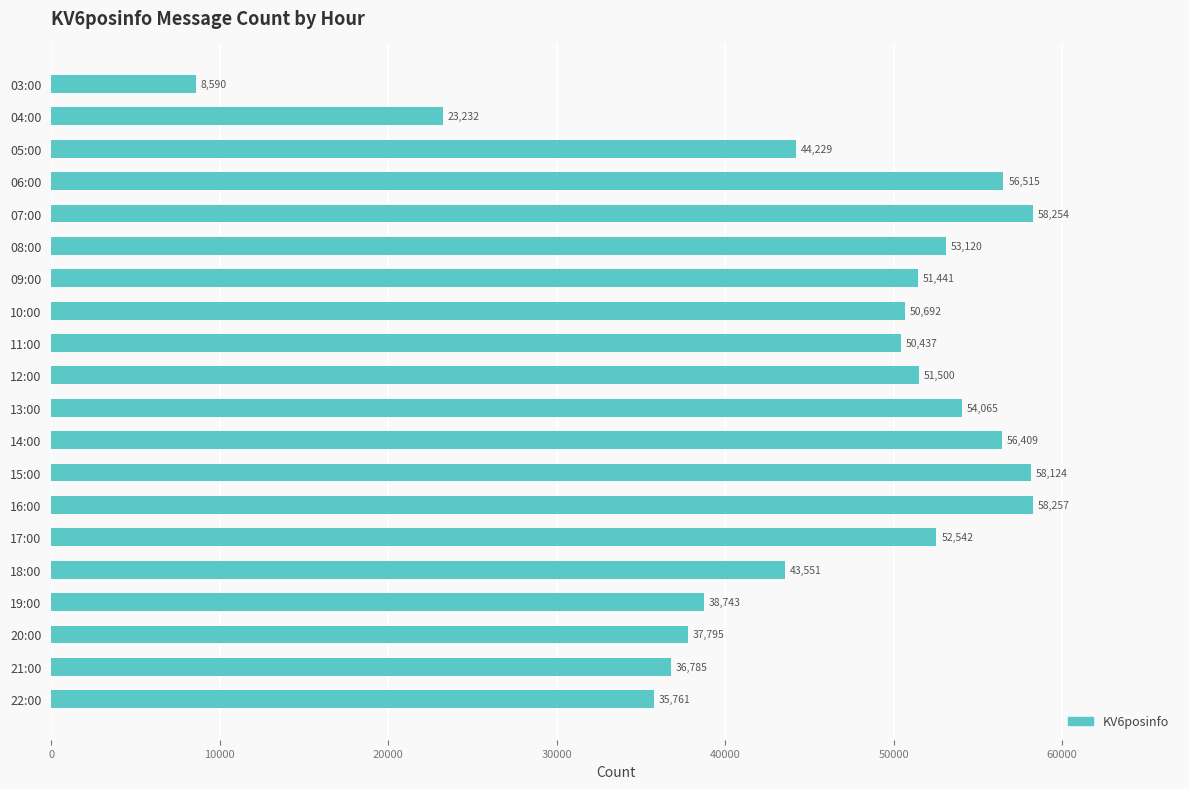

What is the difference between the maximum and minimum values?

49667